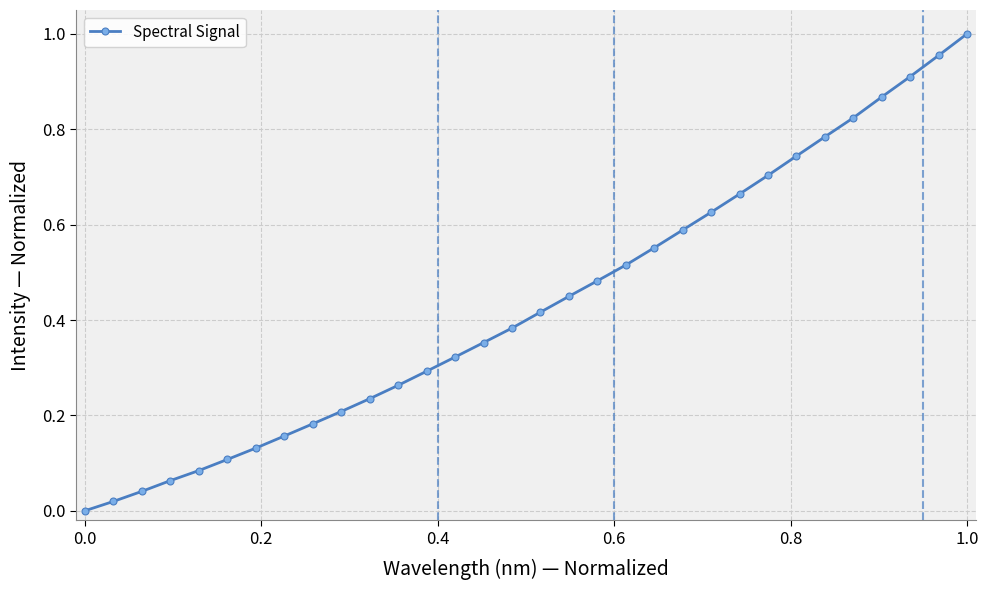

What is the sum of all values?

13.9